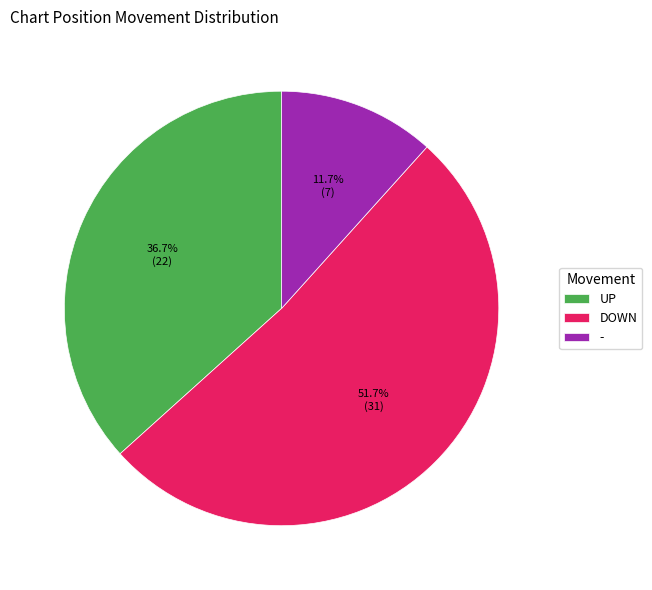

To the nearest percent, what is the difference between the largest and smallest slice percentages?

40%